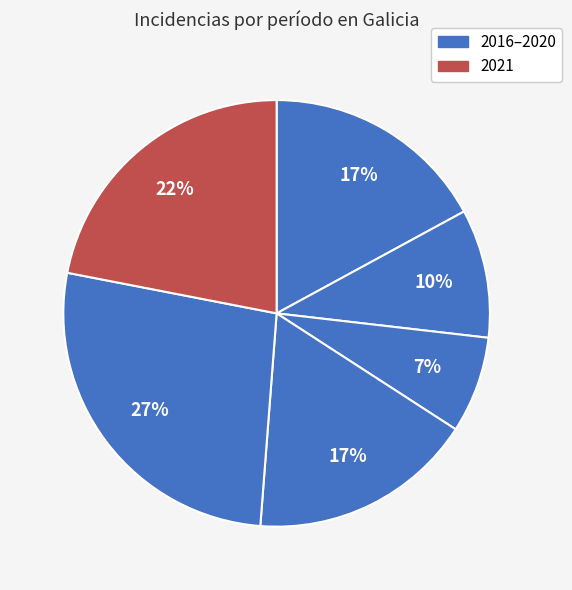

How many segments does this pie chart have?

6